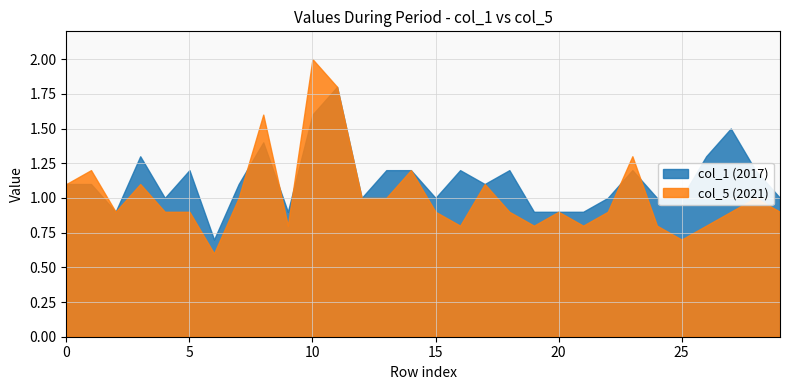

At which category does col_1 reach its first local peak?

3